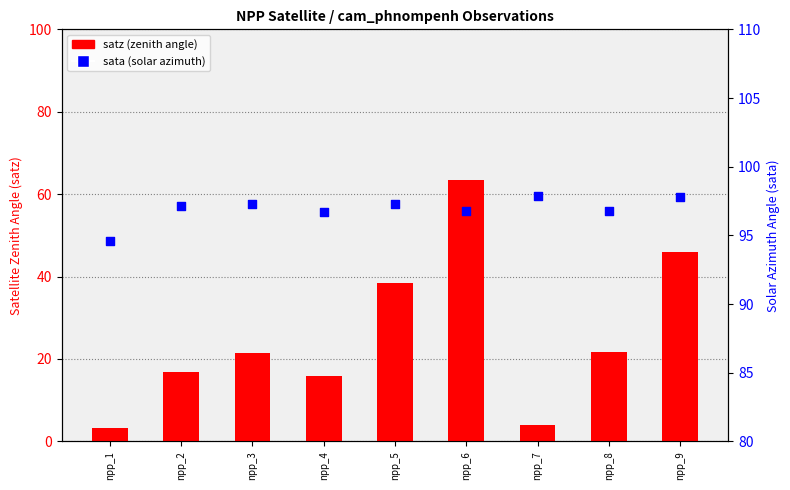

Which series has the largest Y range (max minus min)?

satz (zenith angle)